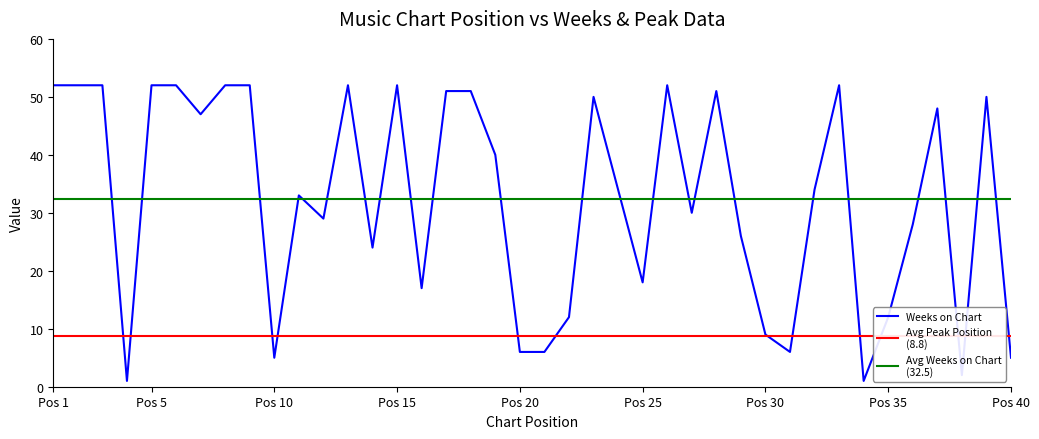

Is it true that the value at 2 is 33?

False